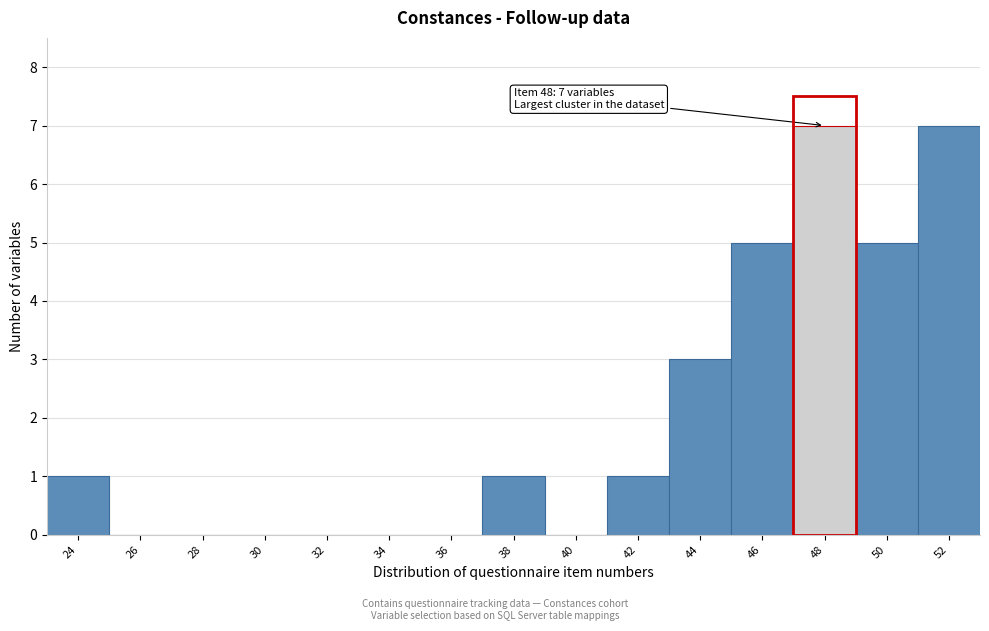

Reading right to left, list all the values displayed in this chart.

52=7	50=5	48=7	46=5	44=3	42=1	40=0	38=1	36=0	34=0	32=0	30=0	28=0	26=0	24=1